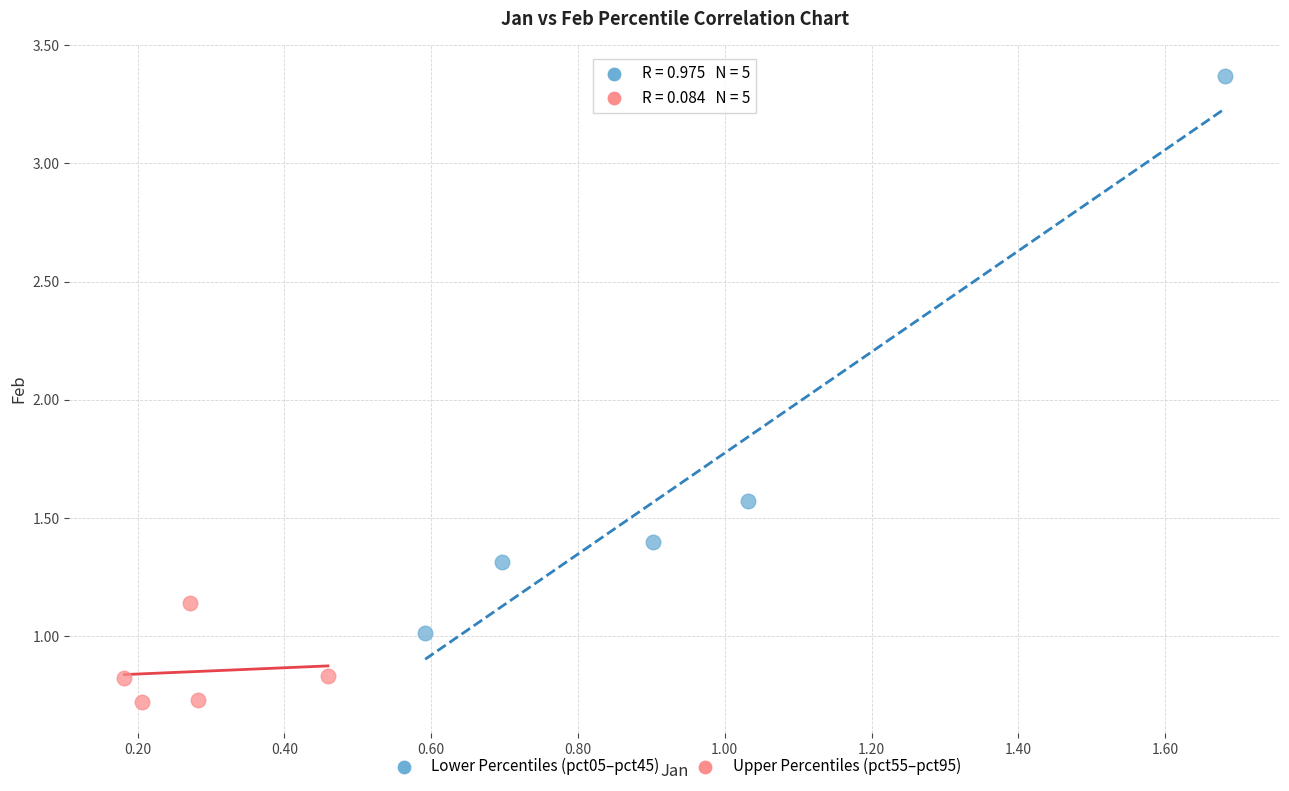

Which series contains the highest Y value?

Lower Percentiles (pct05–pct45)